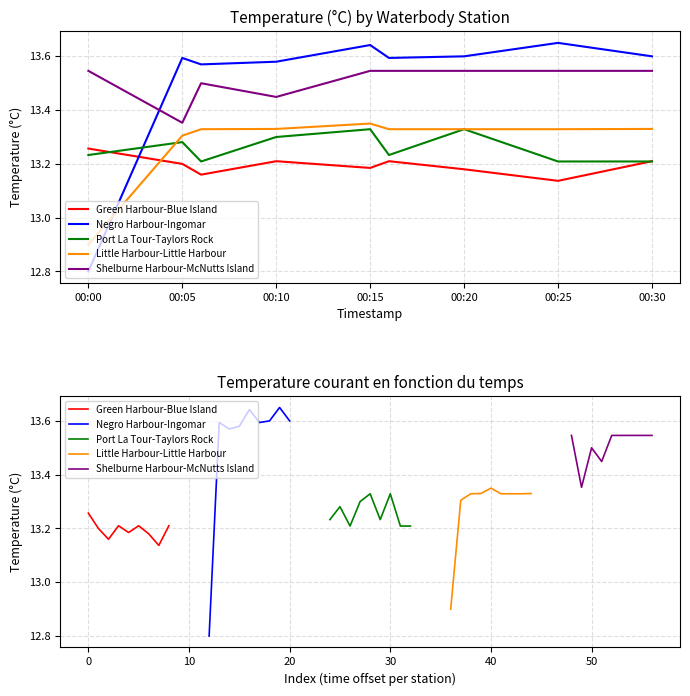

True or false: Shelburne Harbour-McNutts Island has a value of 19.0 at 00:05.

False